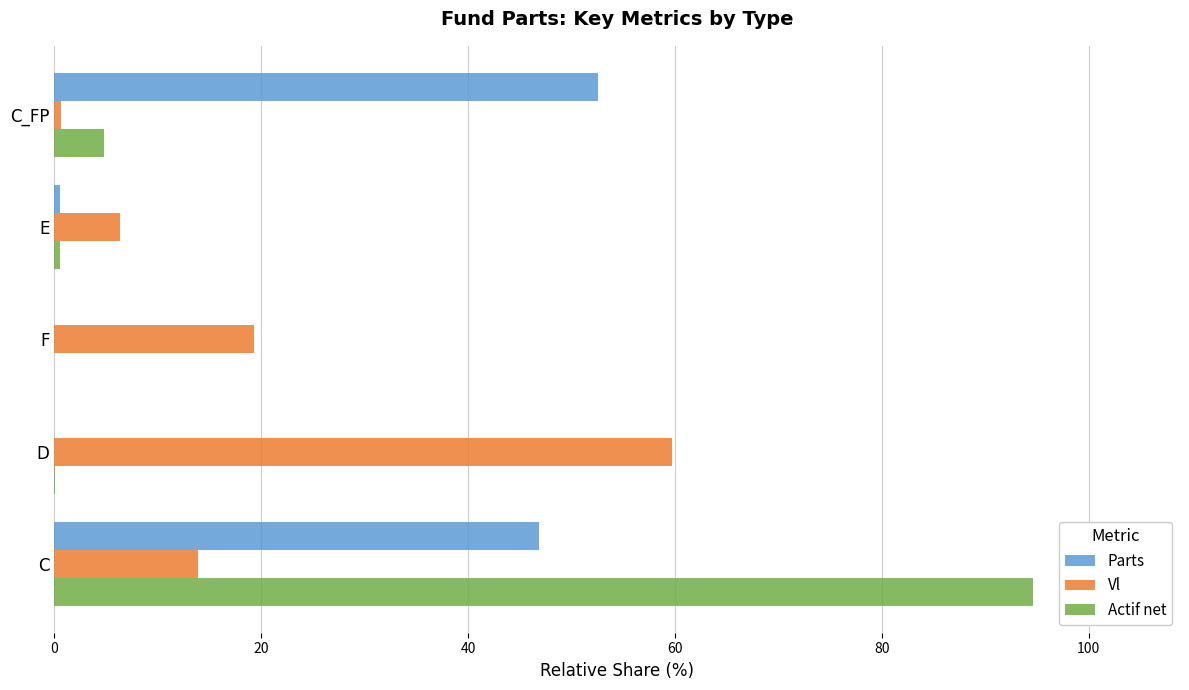

Between D and F, which series saw the biggest shift?

Vl